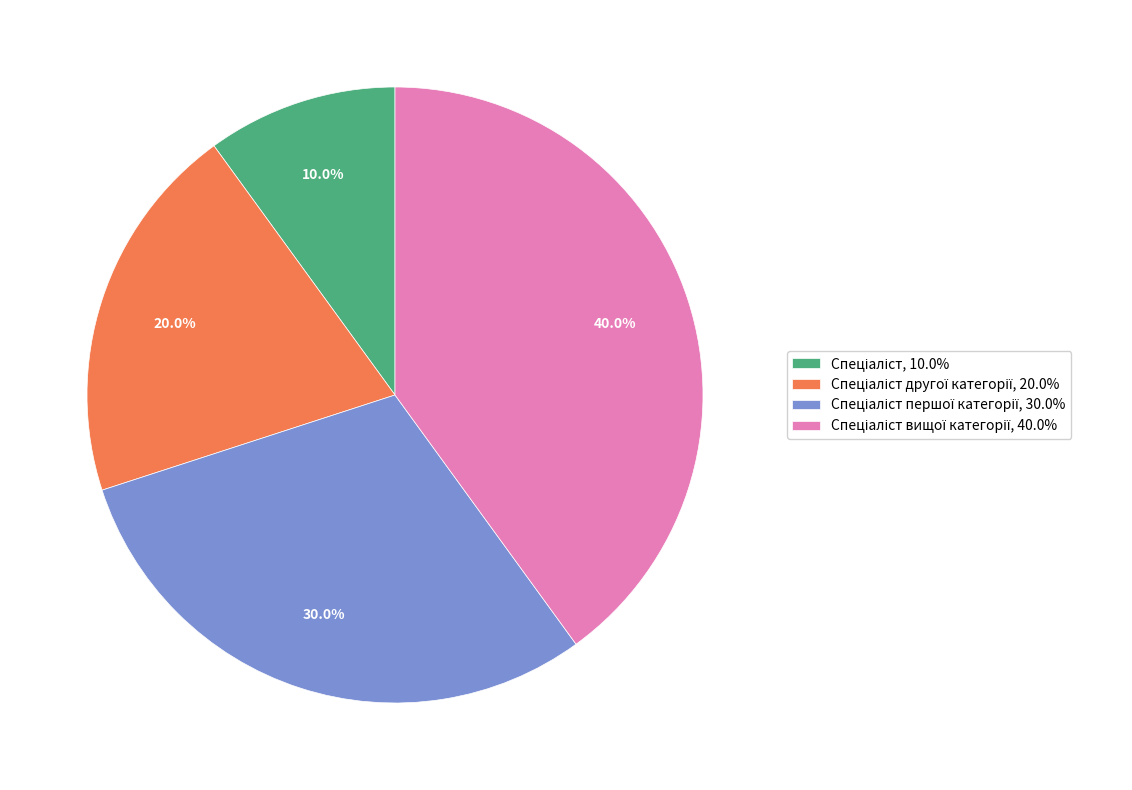

To the nearest percent, what is the average slice percentage?

25%